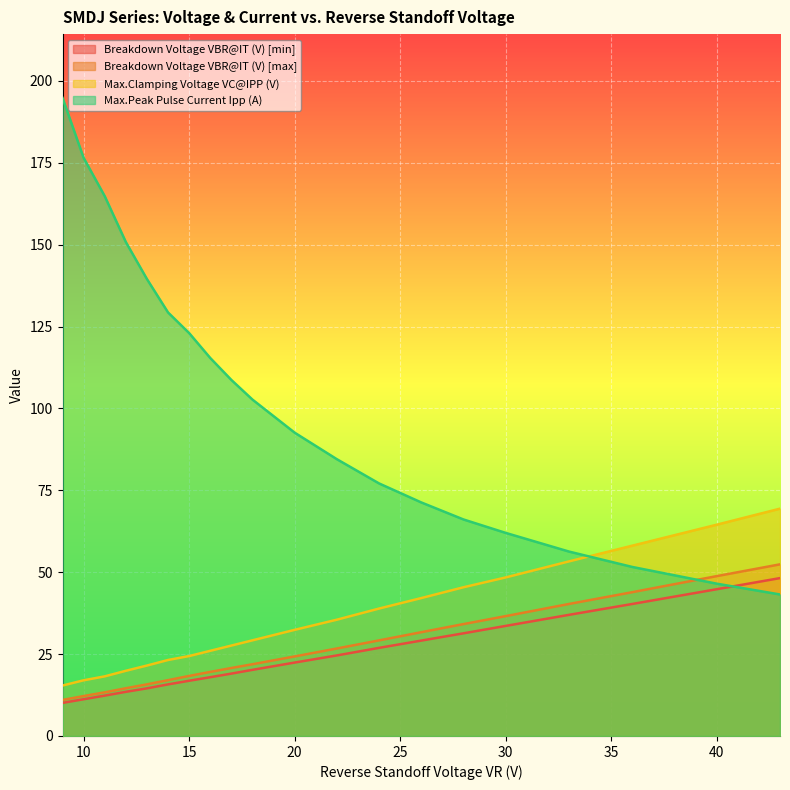

List the labels in order of Breakdown Voltage VBR@IT (V) [min] value, largest first.

43, 40, 36, 33, 30, 28, 26, 24, 22, 20, 18, 17, 16, 15, 14, 13, 12, 11, 10, 9